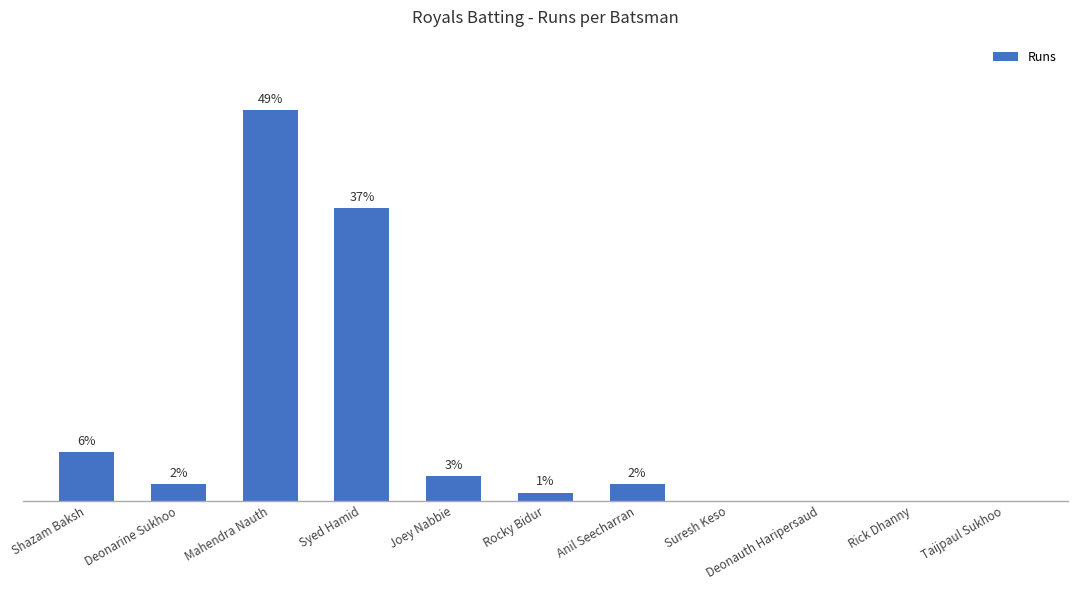

Which category has the highest value across all series?

Mahendra Nauth